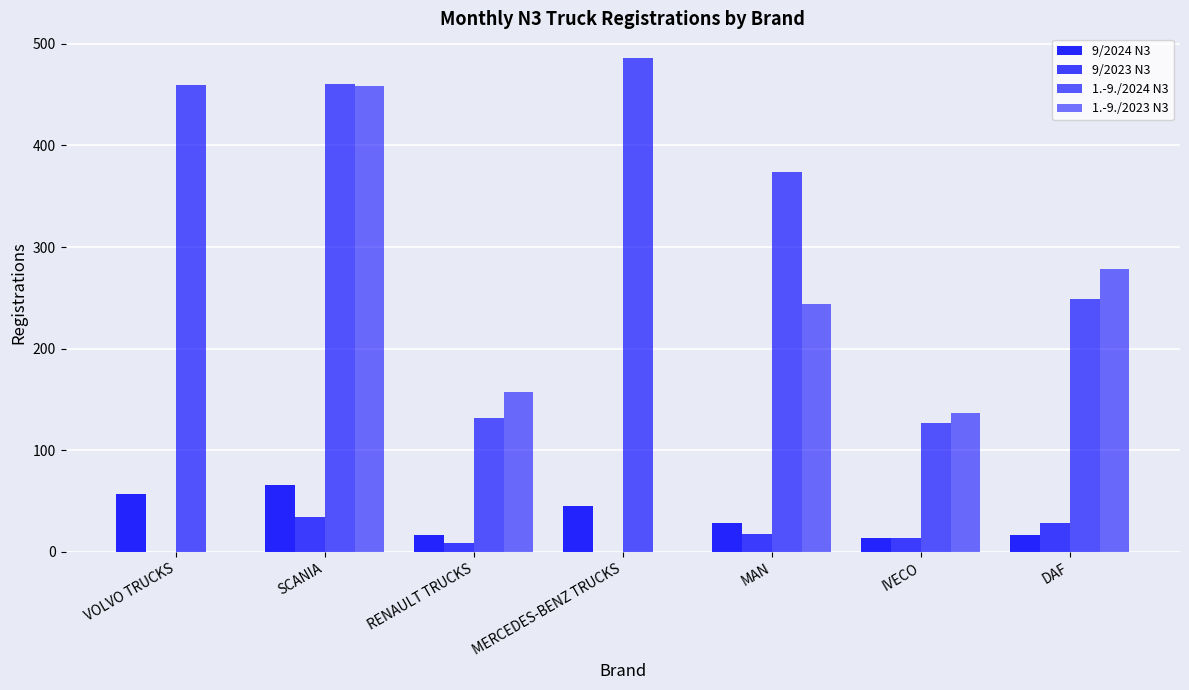

True or false: 1.-9./2024 N3 has a value of 127 at IVECO.

True